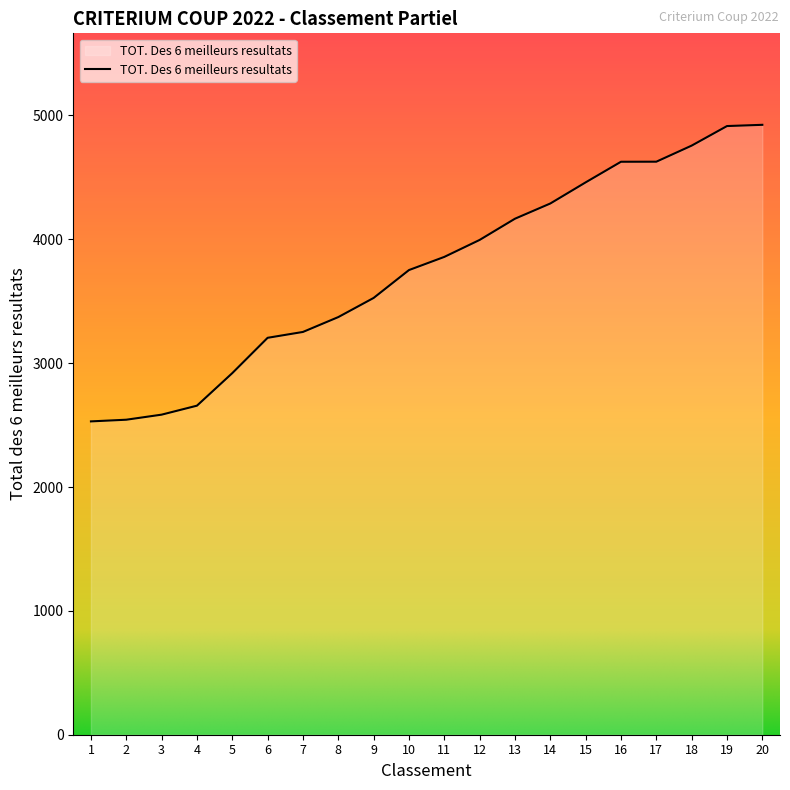

Where is the data nearest to the value 3726?

10